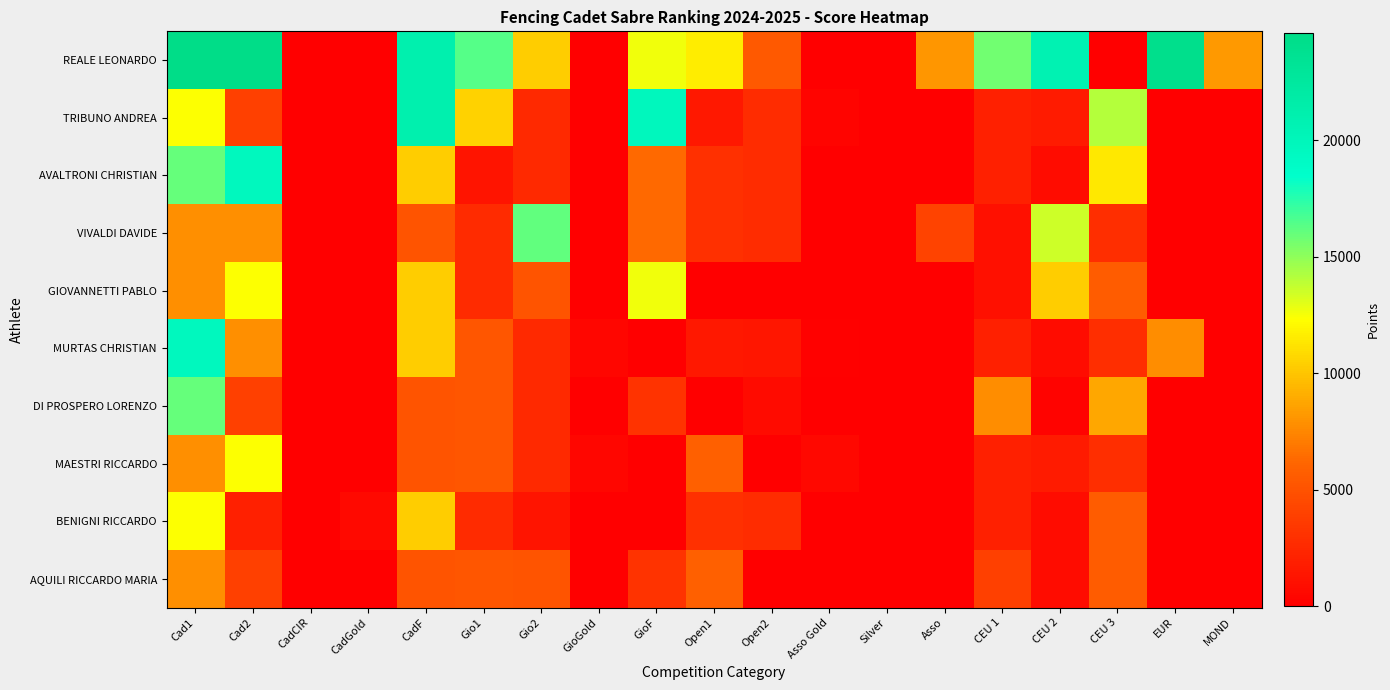

At which category does the chart reach its peak across all series?

Cad1